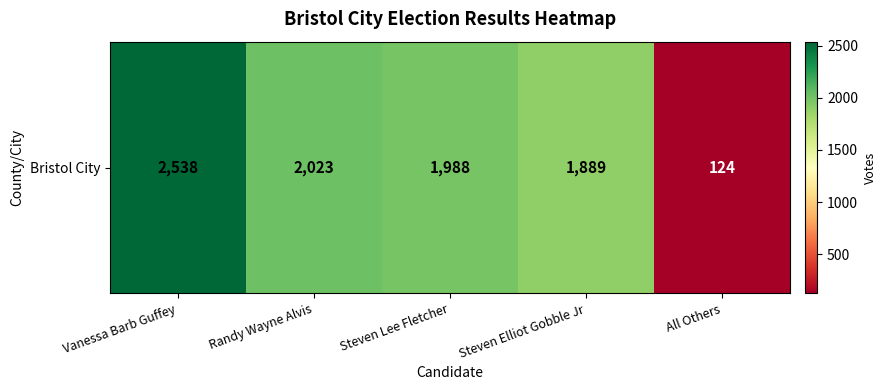

The chart shows a value of 3112 at Randy Wayne Alvis. True or false?

False